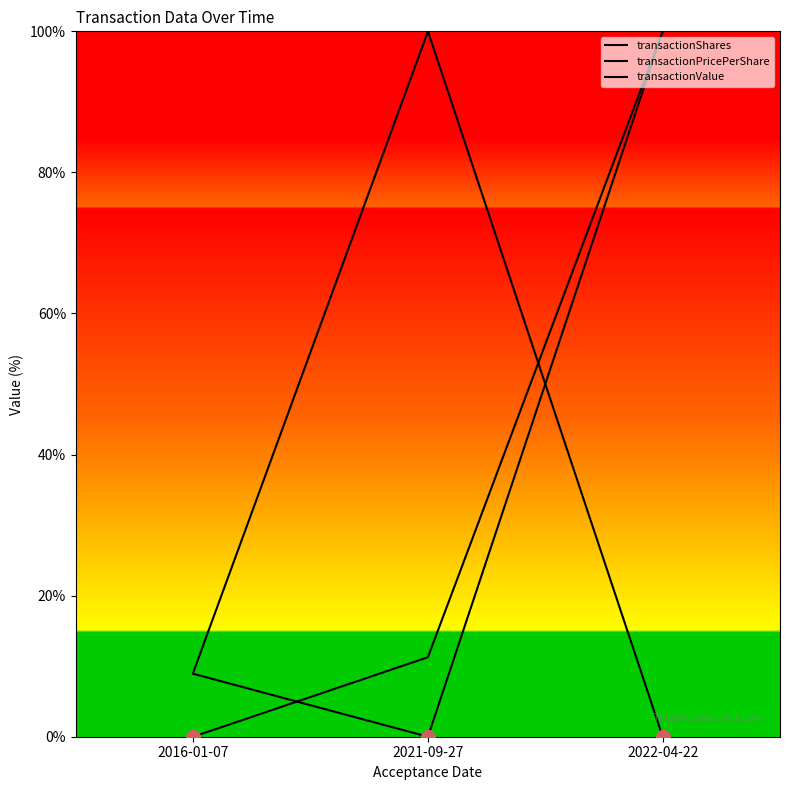

How many lines are shown in the chart?

3